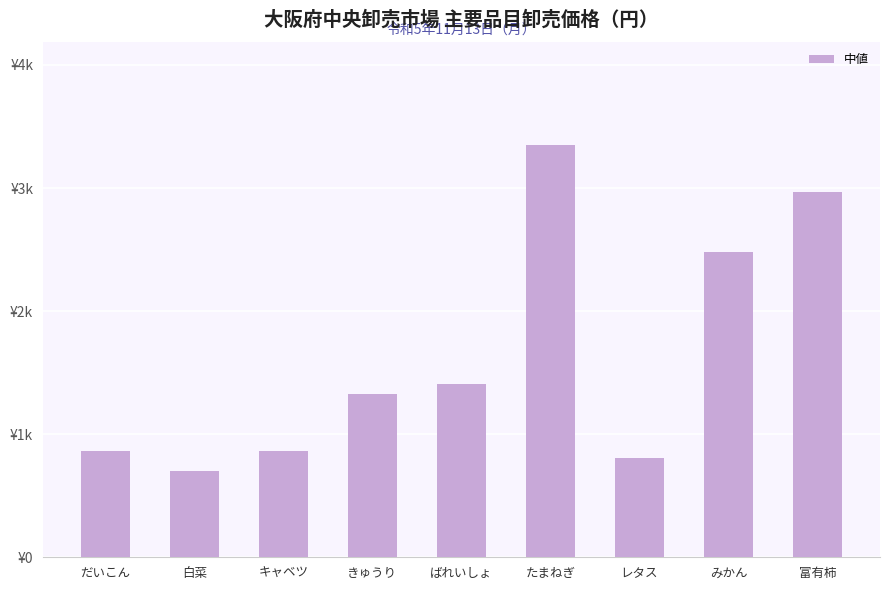

How many distinct data groups are displayed?

1